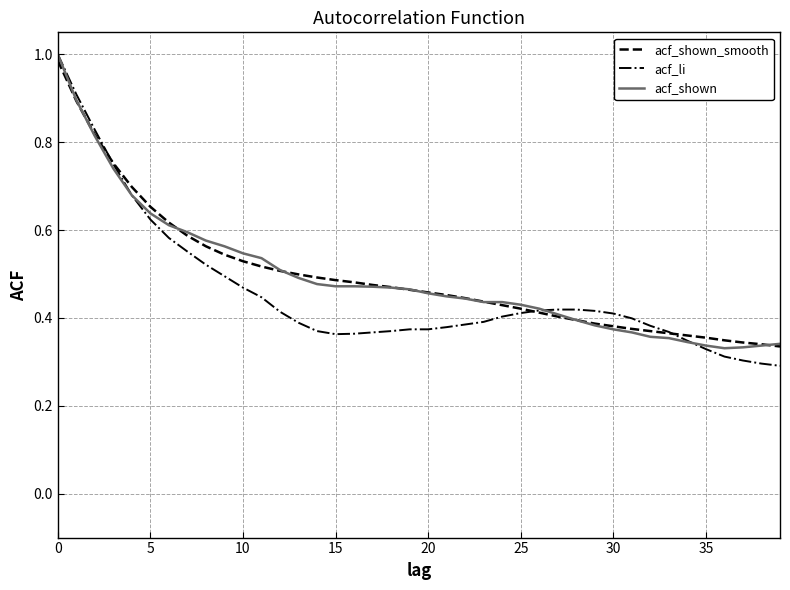

Which series has the widest spread of values?

acf_li